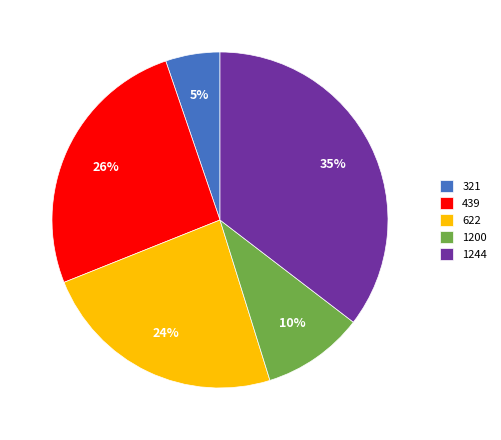

How many slices are in this pie chart?

5